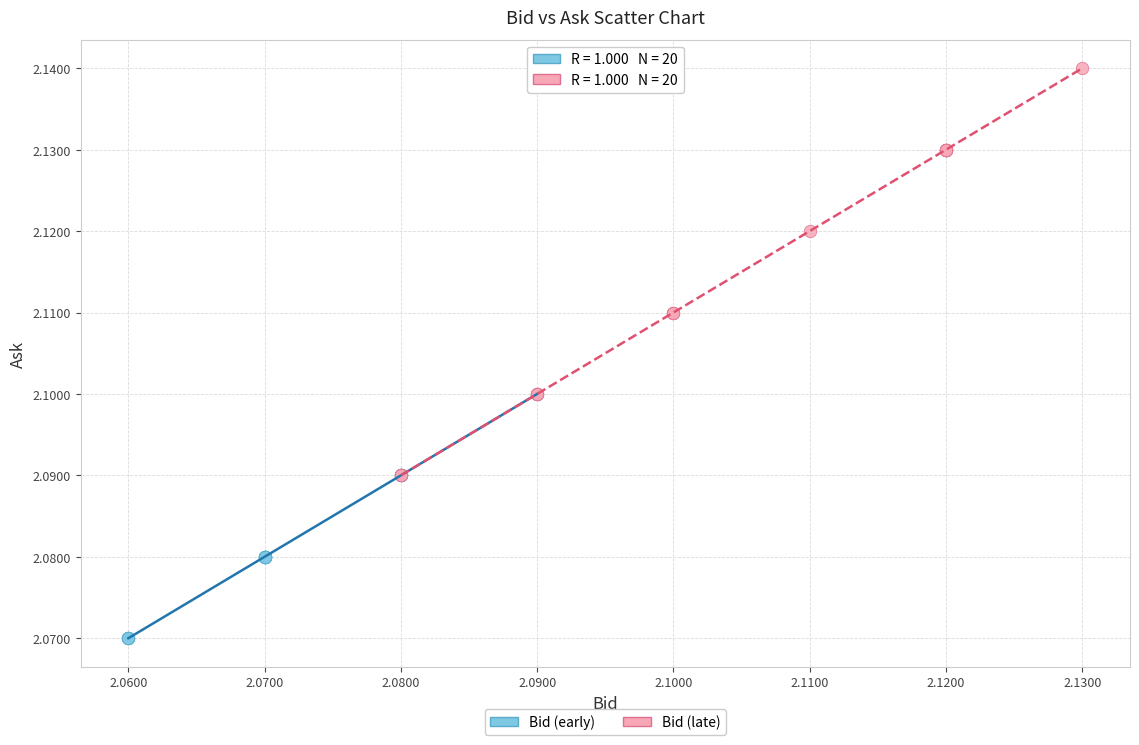

Which series has the largest Y range (max minus min)?

Bid (late)